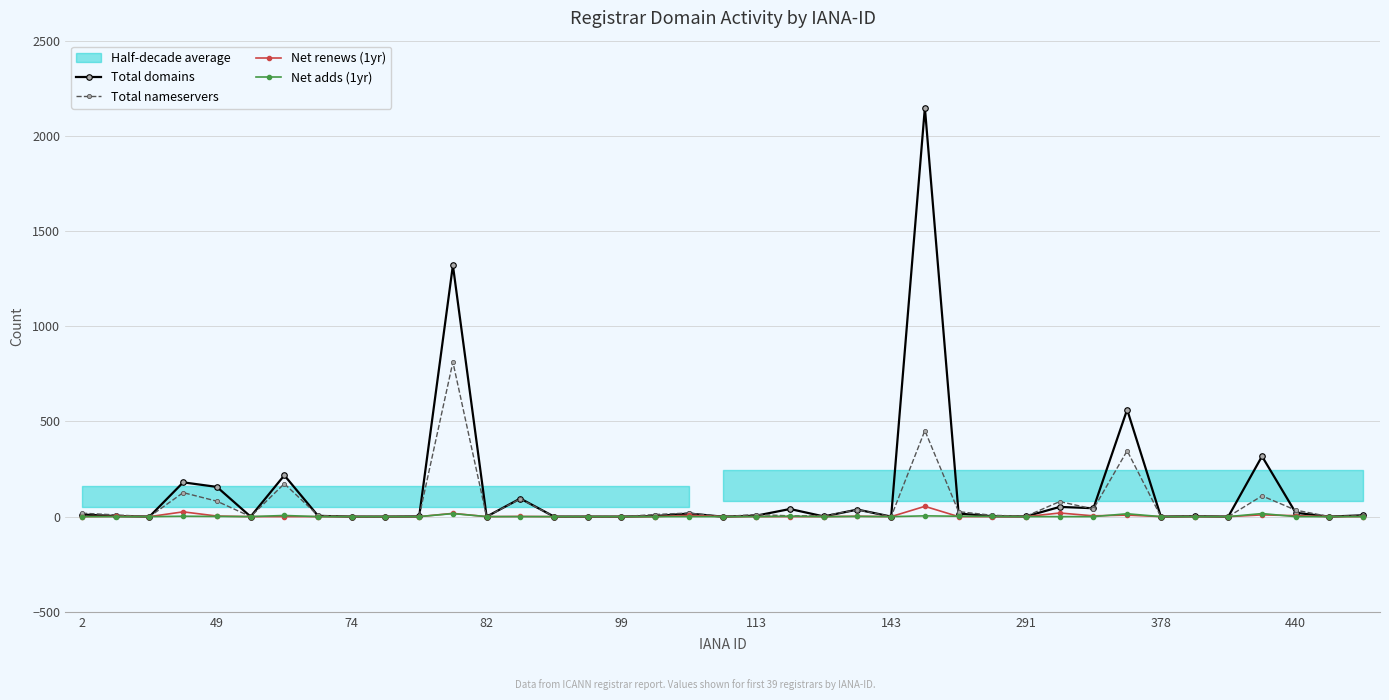

True or false: Total nameservers has more than 0 points higher than both neighbors.

True